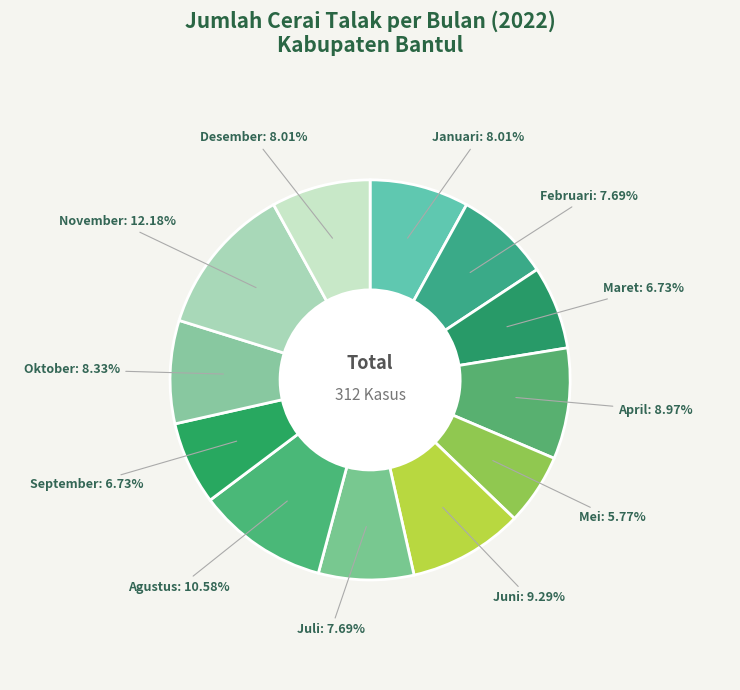

Which slice is the largest?

November